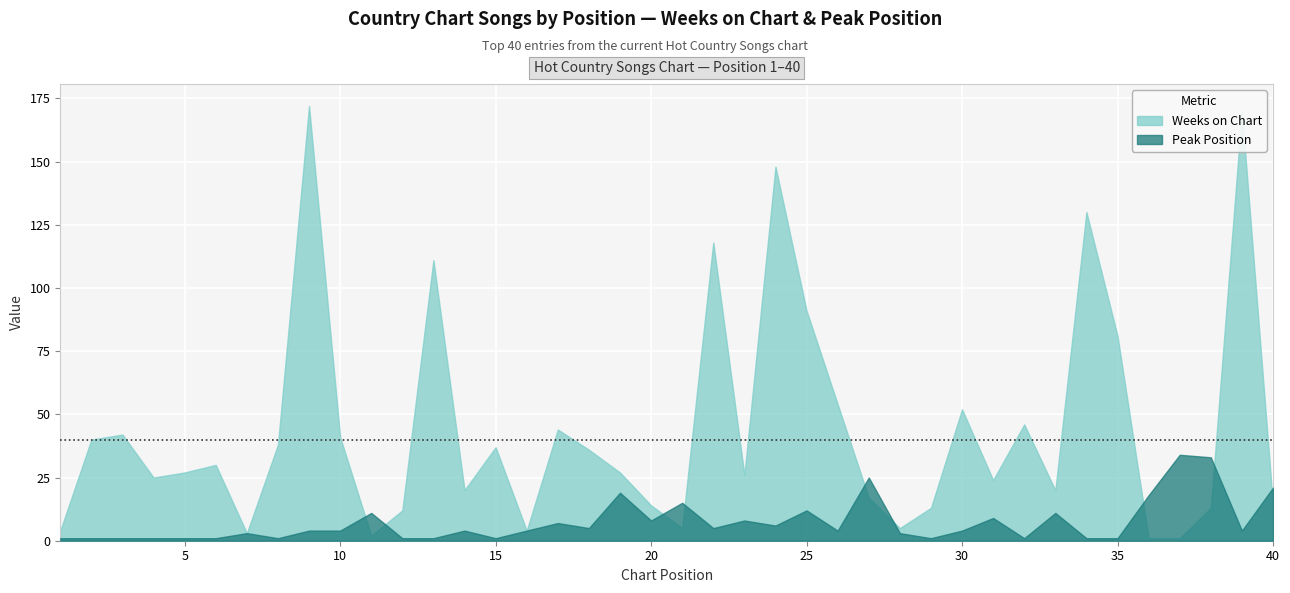

Reading left to right, transcribe all the data shown in this chart.

Weeks on Chart: 4	40	42	25	27	30	3	38	172	41	2	12	111	20	37	4	44	36	27	14	5	118	26	148	91	54	17	5	13	52	24	46	20	130	81	1	1	13	170	14
Peak Position: 1	1	1	1	1	1	3	1	4	4	11	1	1	4	1	4	7	5	19	8	15	5	8	6	12	4	25	3	1	4	9	1	11	1	1	18	34	33	4	21